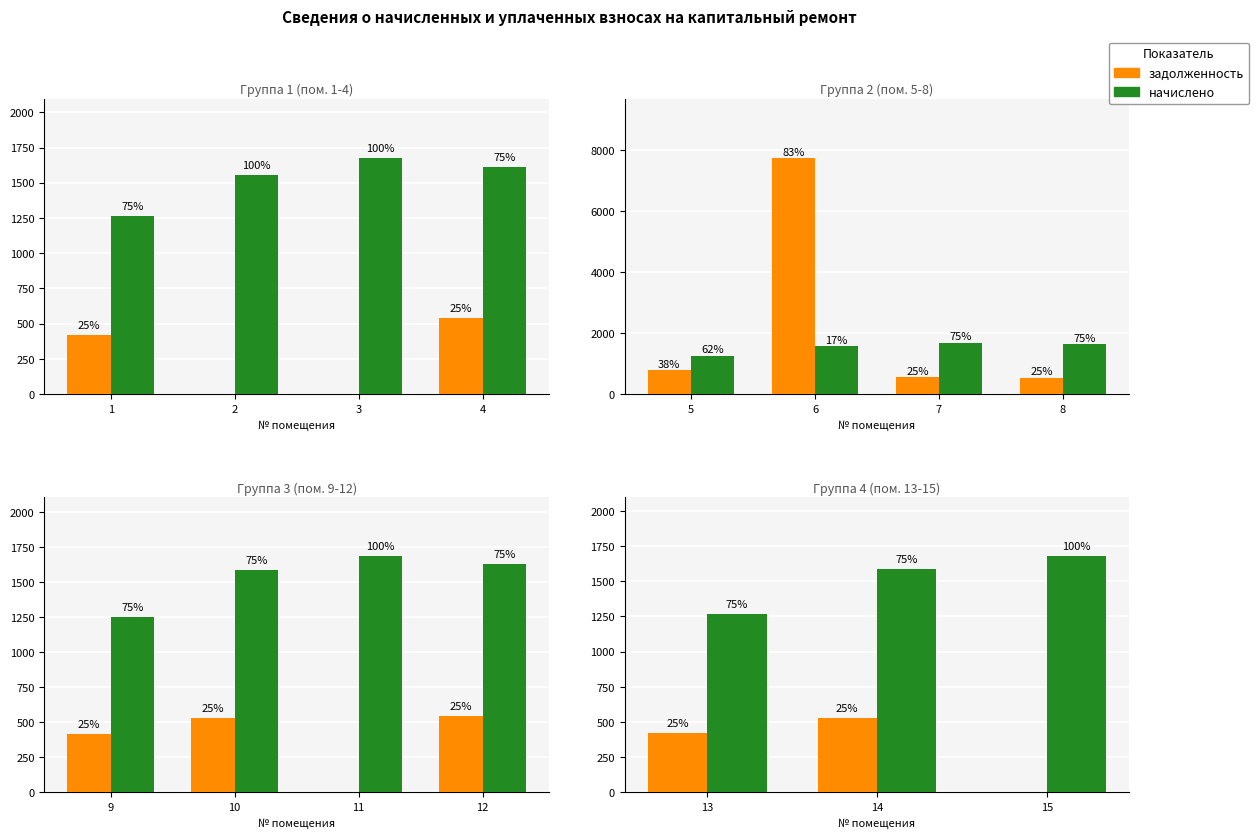

Which series changed the most between 13 and 14?

начислено